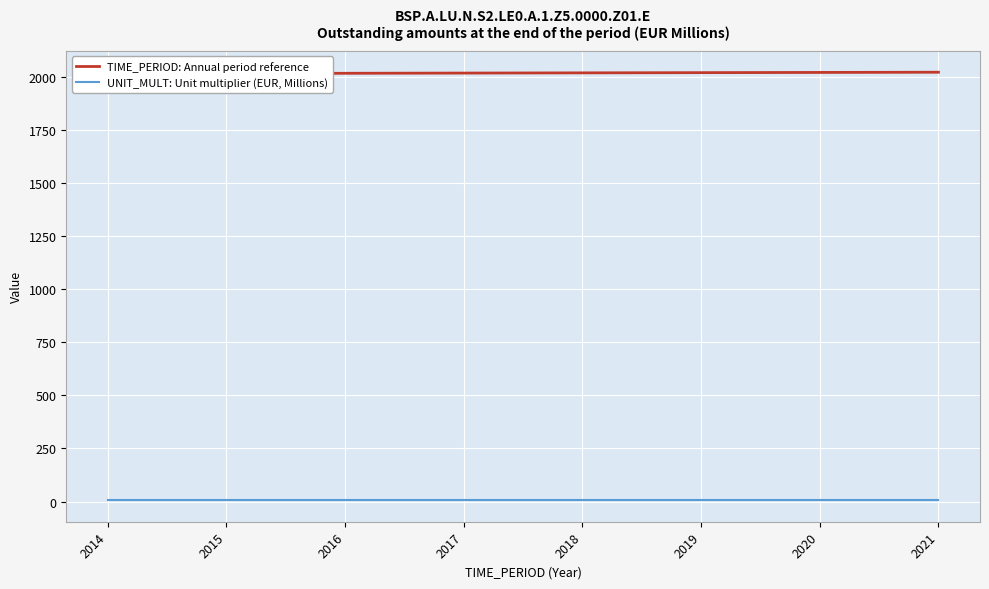

Rank the series by their average value, from lowest to highest.

UNIT_MULT: Unit multiplier (EUR, Millions), TIME_PERIOD: Annual period reference